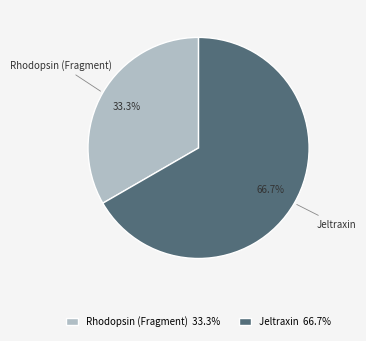

Rank the categories by value from highest to lowest.

Jeltraxin, Rhodopsin (Fragment)